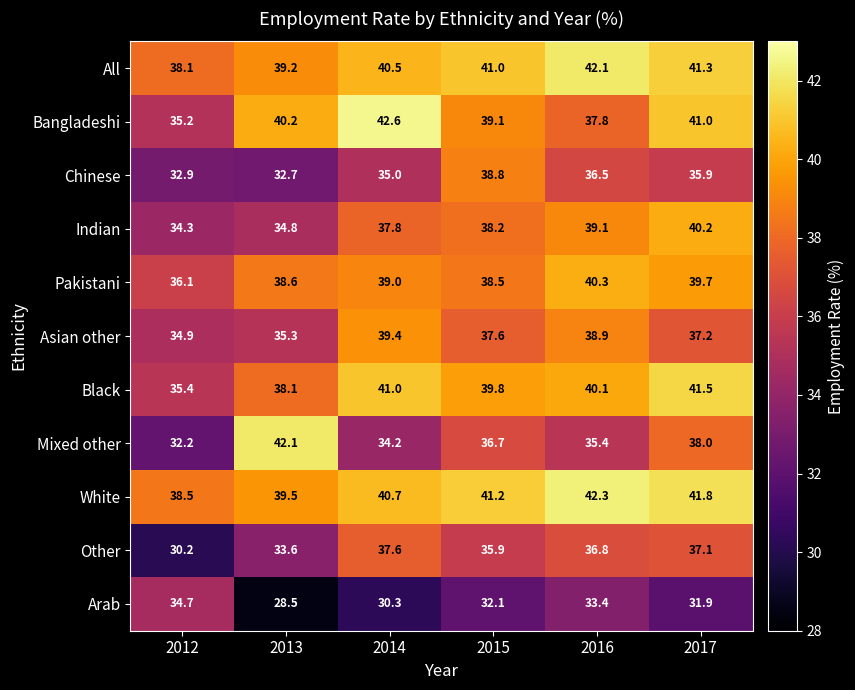

Which label corresponds to the largest value in the chart?

2014